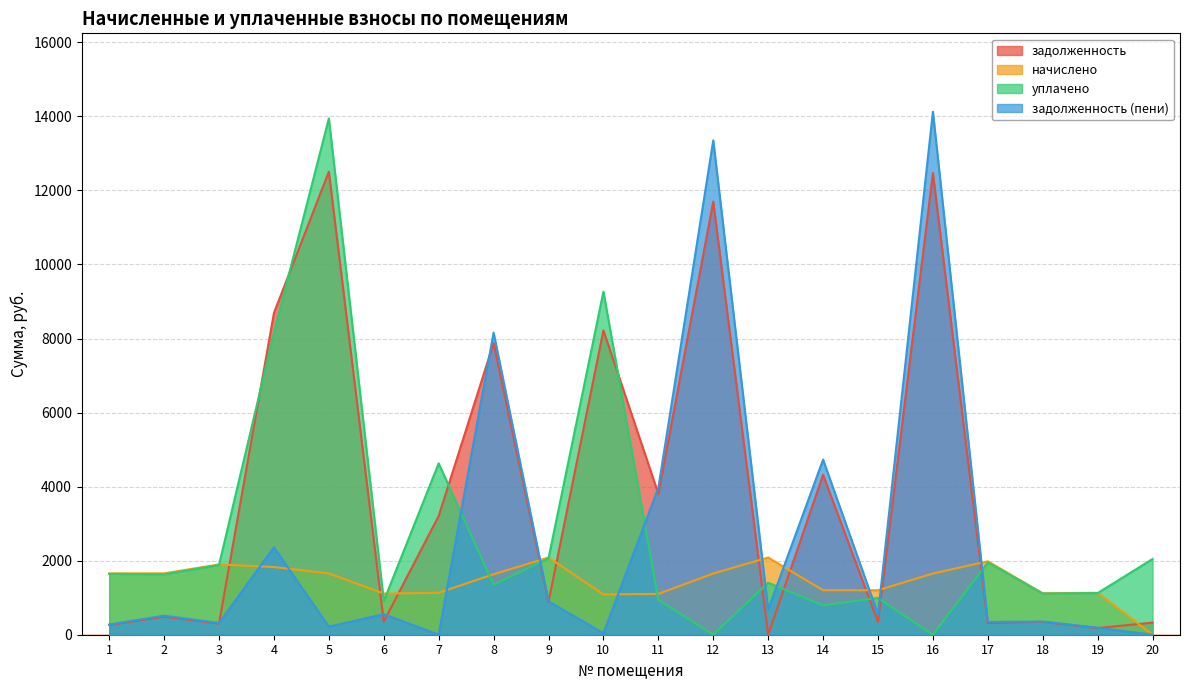

Which series has the largest total across all categories?

задолженность